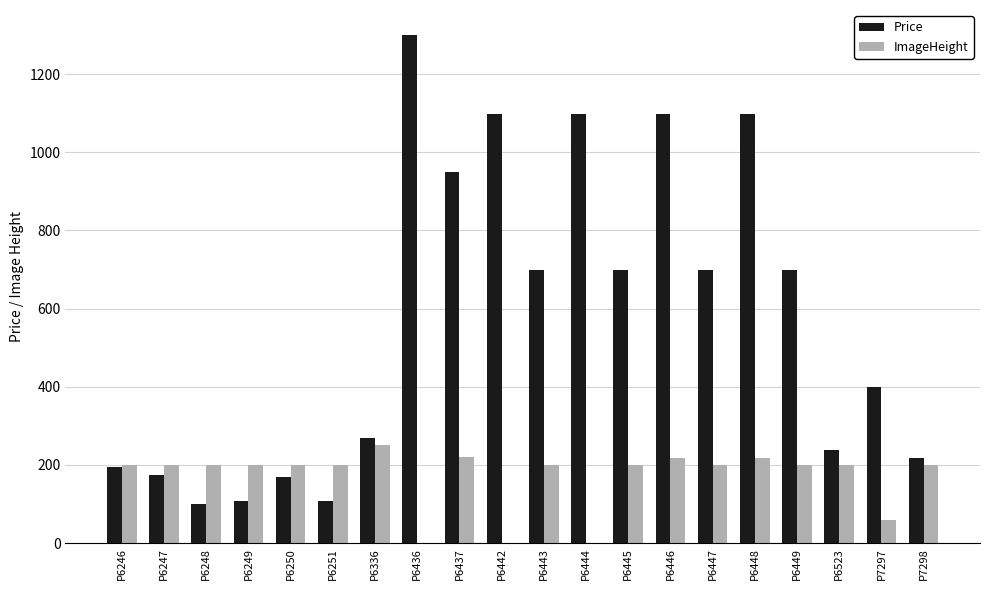

Which series has the largest total across all categories?

Price